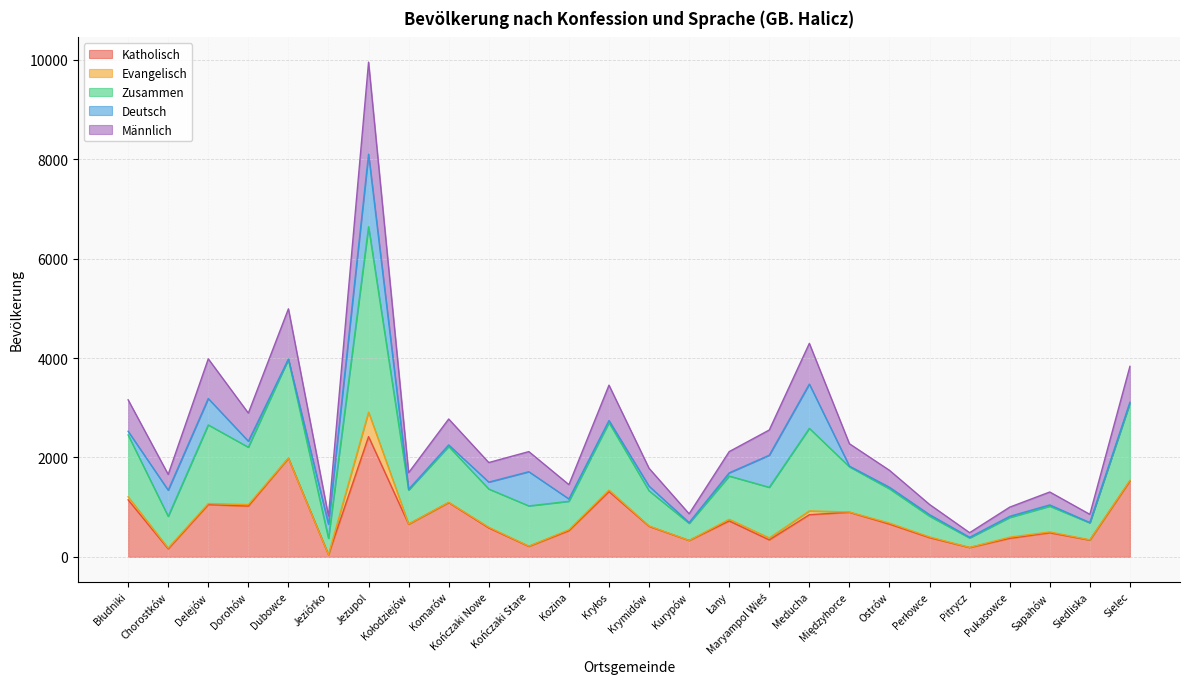

True or false: Männlich has a value of 742 at Chorostków.

False